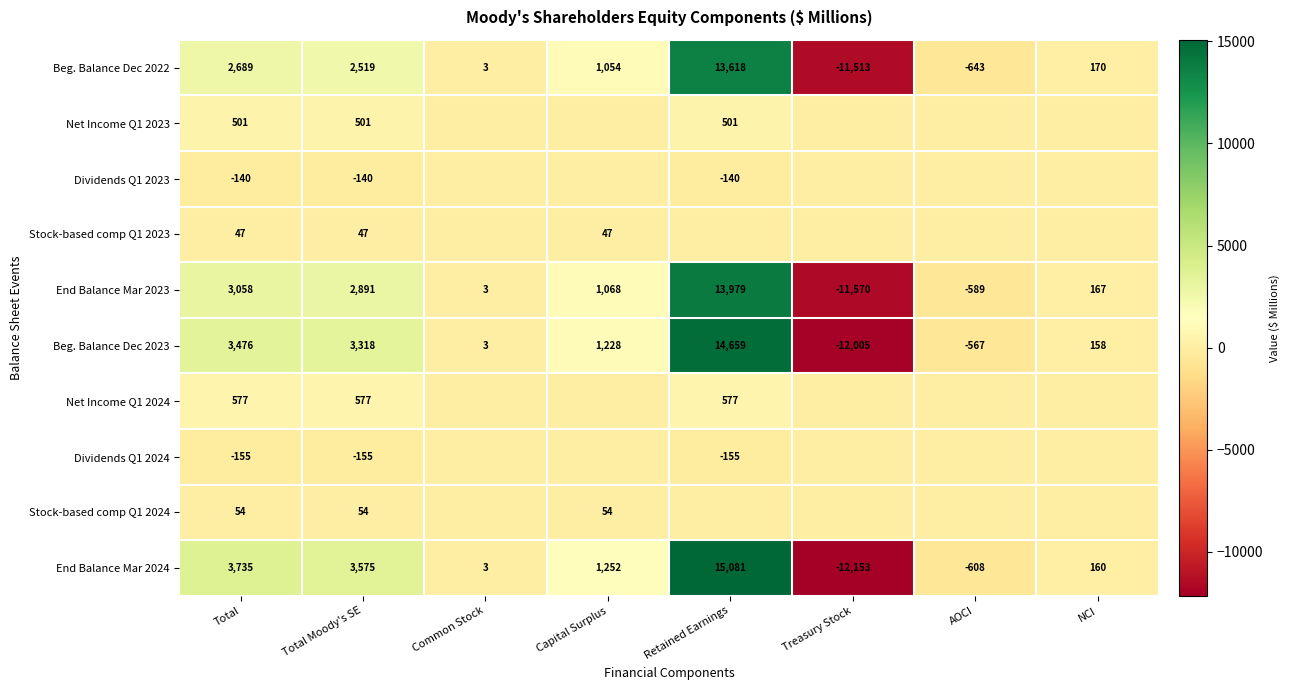

List the labels in order of End Balance Mar 2023 value, largest first.

Retained Earnings, Total, Total Moody's SE, Capital Surplus, NCI, Common Stock, AOCI, Treasury Stock